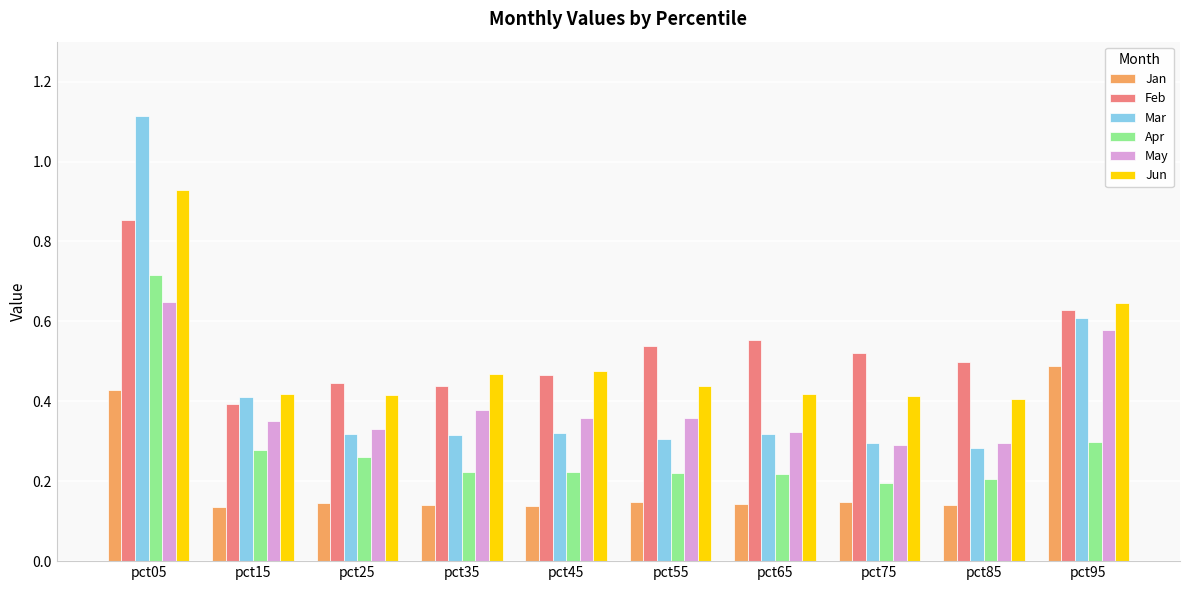

Which category has the lowest value in the Apr series?

pct75